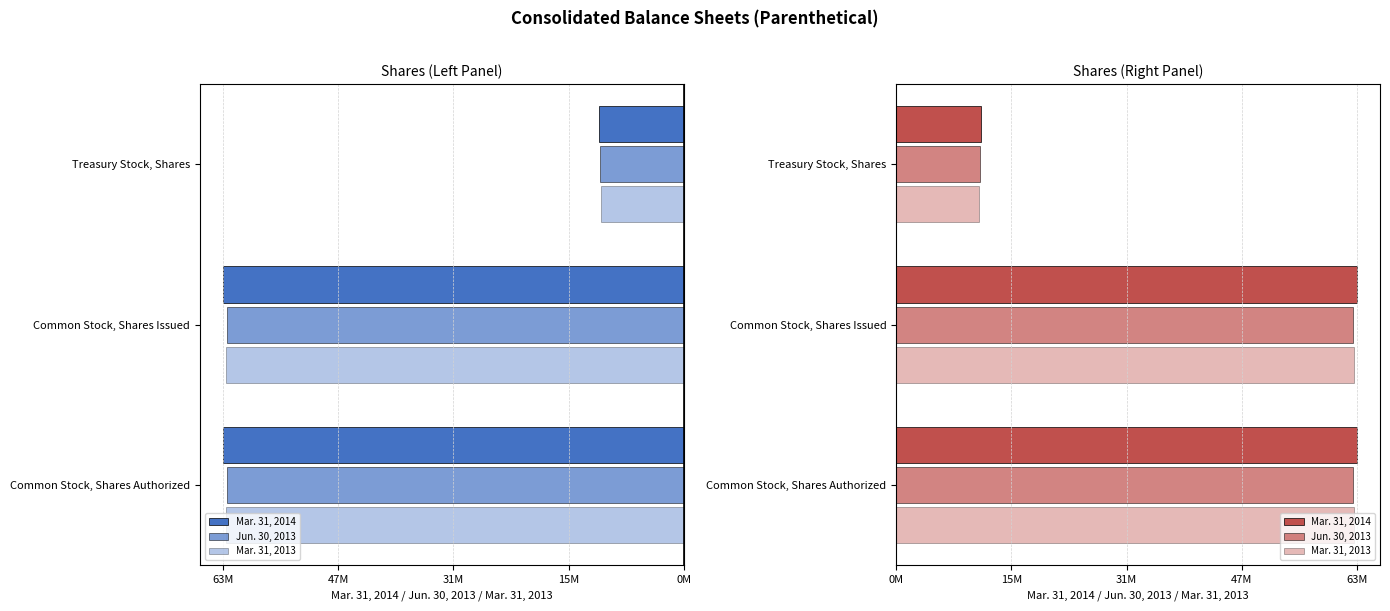

What is the greatest value displayed?

63465000